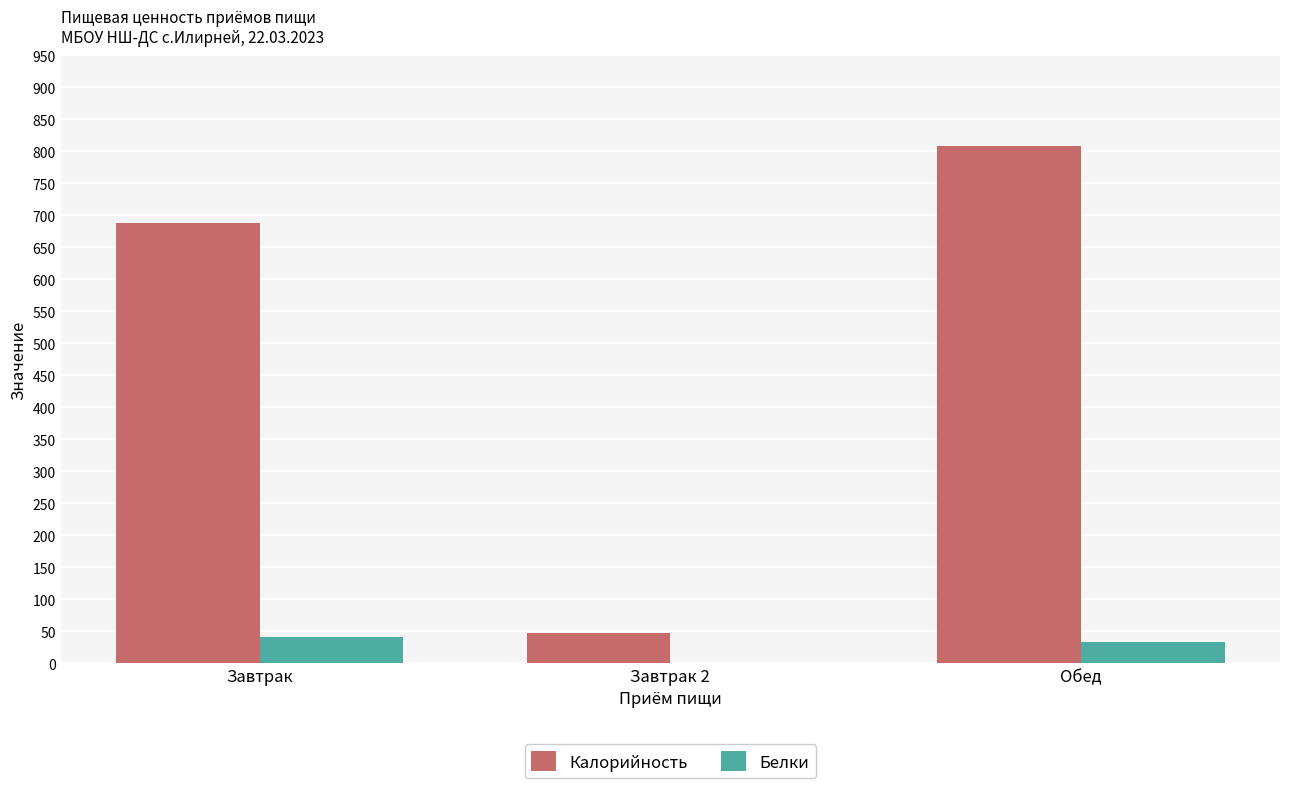

True or false: Белки has a value of 40.9 at Завтрак.

True